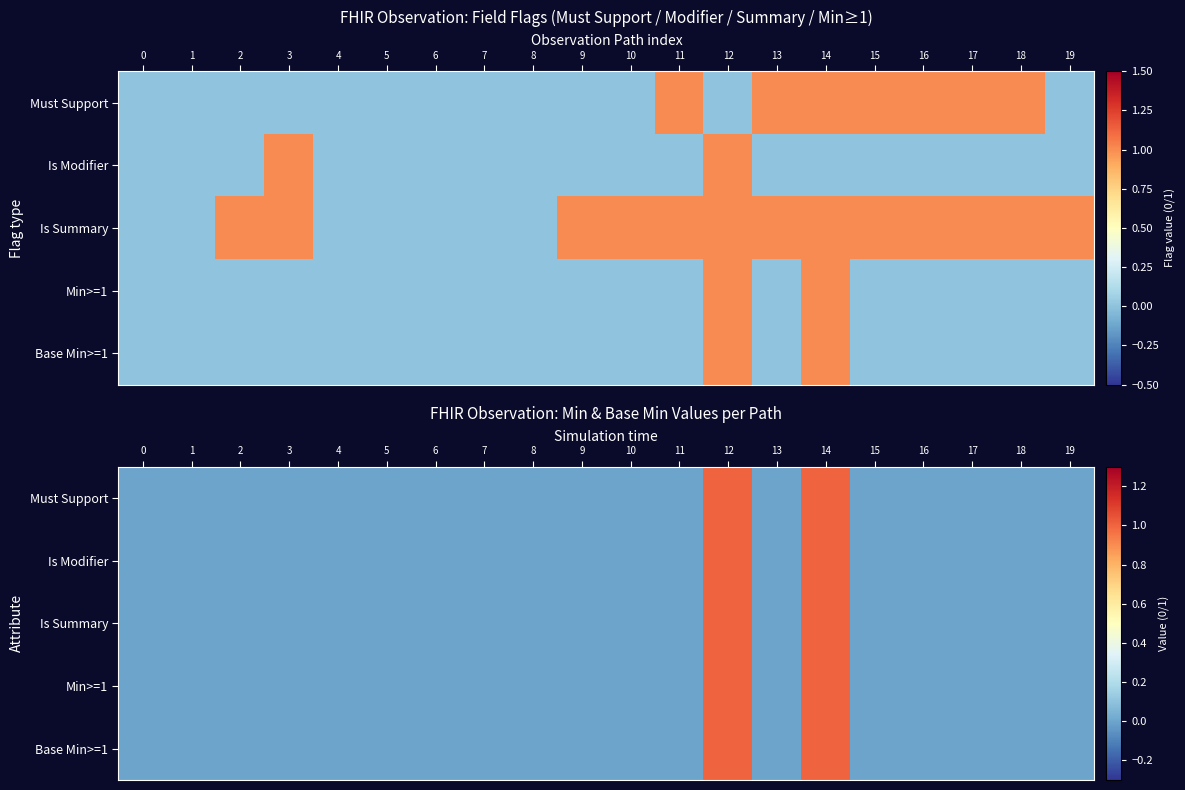

What is the difference between the maximum and minimum values in the row_0 series?

1